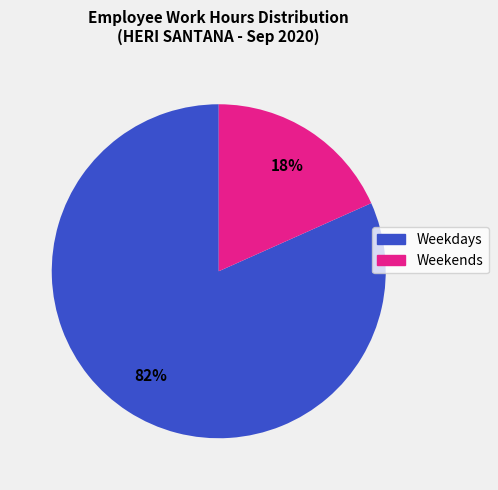

Is there a majority slice in this chart?

Yes